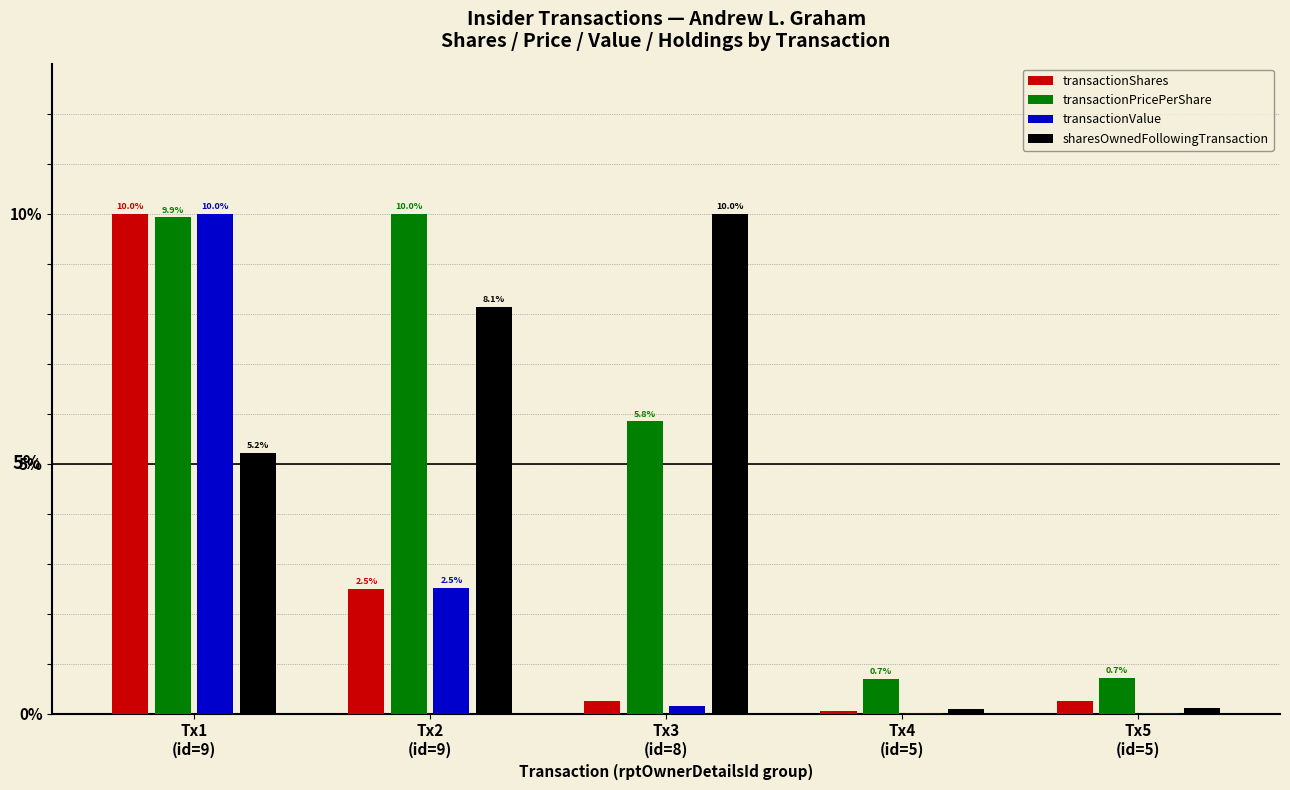

What are all the series names shown in the legend?

transactionShares, transactionPricePerShare, transactionValue, sharesOwnedFollowingTransaction